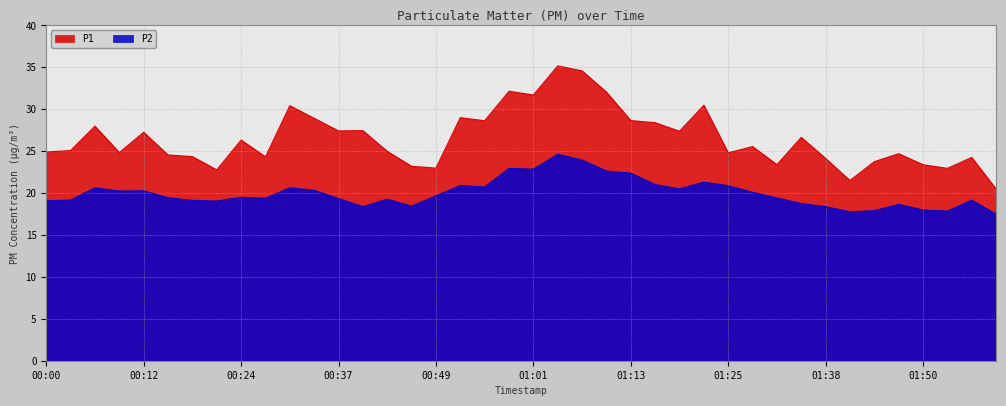

Is it true that P1 equals 13.7 at 00:46?

False